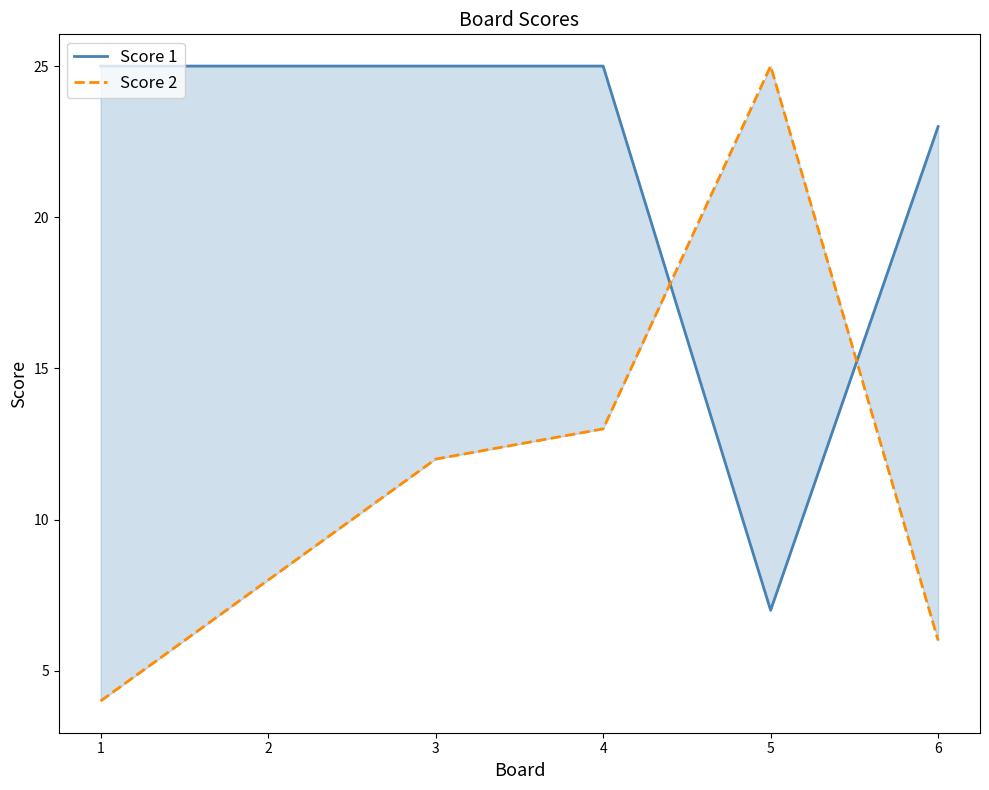

Which category has the highest value across all series?

1